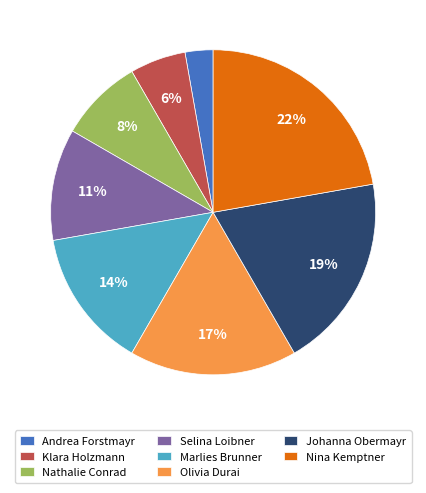

Is the sum of Nathalie Conrad and Selina Loibner greater than half?

No